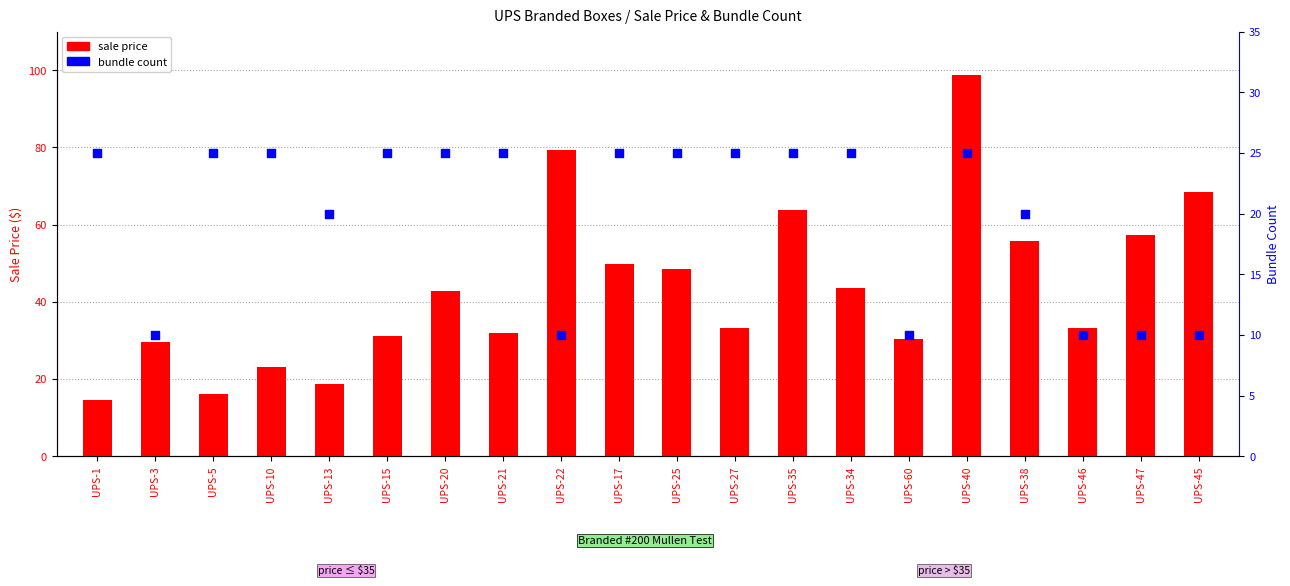

What is the total value across all series at UPS-27?

58.1